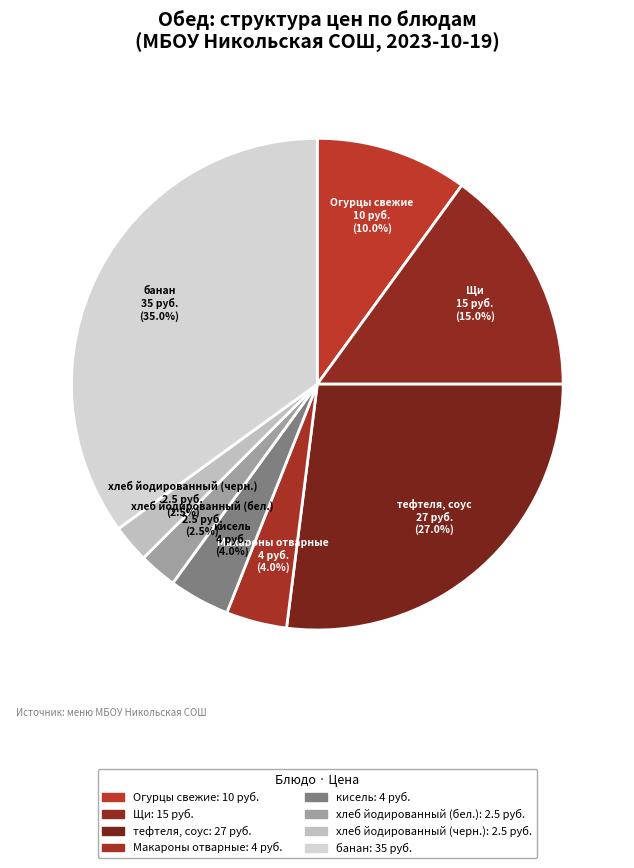

Which category has the smallest portion of the pie?

хлеб йодированный (бел.)